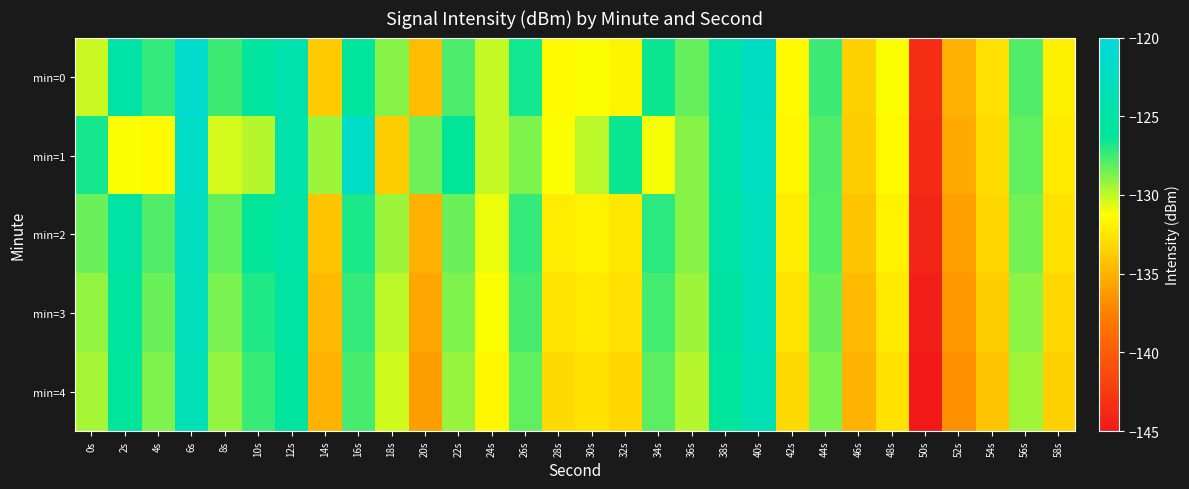

Rank the series by their average value, from highest to lowest.

min=0, min=1, min=2, min=3, min=4